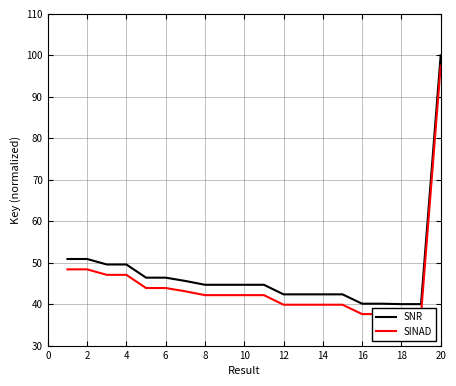

What is the lowest value of the SNR series?

40.0